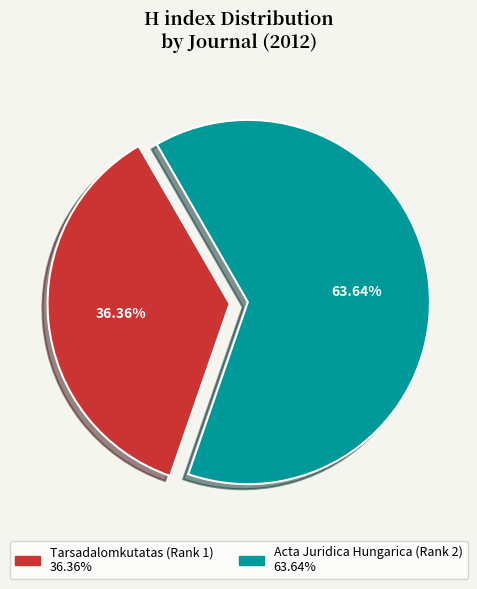

Count the number of slices in the pie.

2